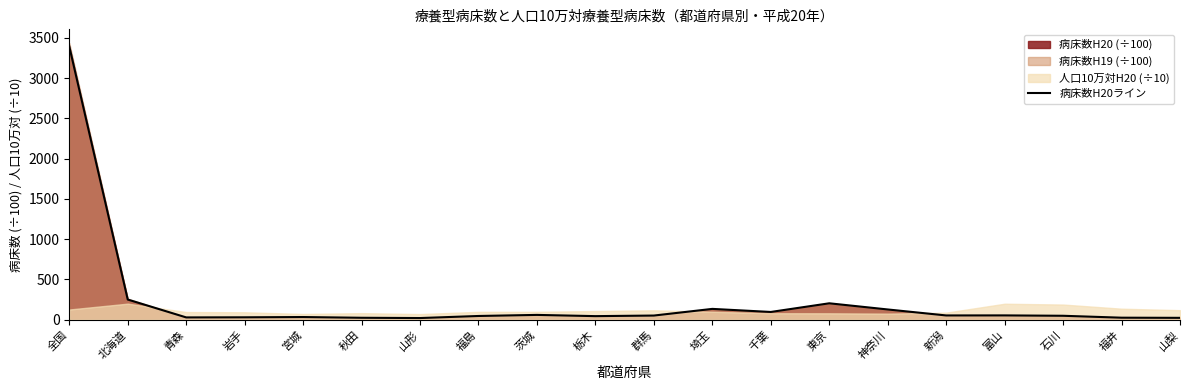

What position from the left is 埼玉?

12